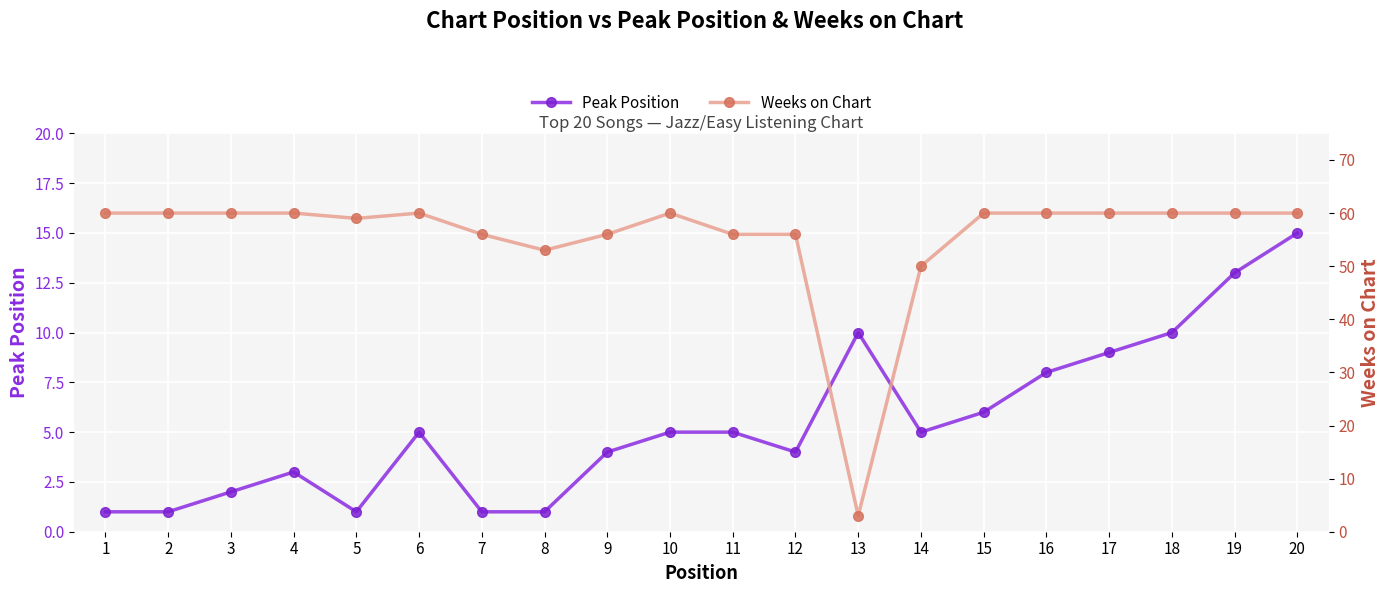

At which label is Weeks on Chart closest to 31?

14